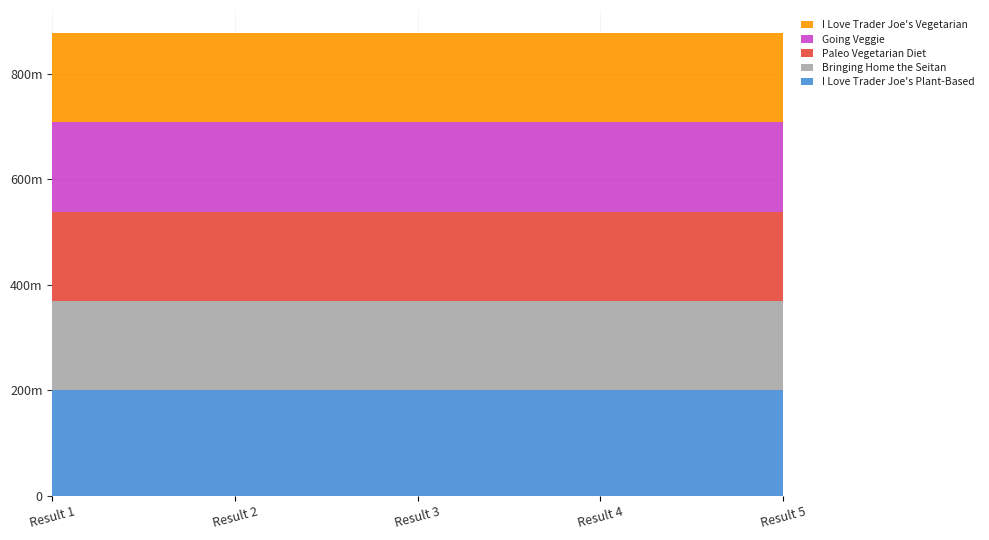

Reading left to right, what are all the values shown in this chart?

I Love Trader Joe's Plant-Based: Result 1=200633512	Result 2=200633512	Result 3=200633512	Result 4=200633512	Result 5=200633512
Bringing Home the Seitan: Result 1=169089160	Result 2=169089160	Result 3=169089160	Result 4=169089160	Result 5=169089160
Paleo Vegetarian Diet: Result 1=169093026	Result 2=169093026	Result 3=169093026	Result 4=169093026	Result 5=169093026
Going Veggie: Result 1=169082819	Result 2=169082819	Result 3=169082819	Result 4=169082819	Result 5=169082819
I Love Trader Joe's Vegetarian: Result 1=169107422	Result 2=169107422	Result 3=169107422	Result 4=169107422	Result 5=169107422